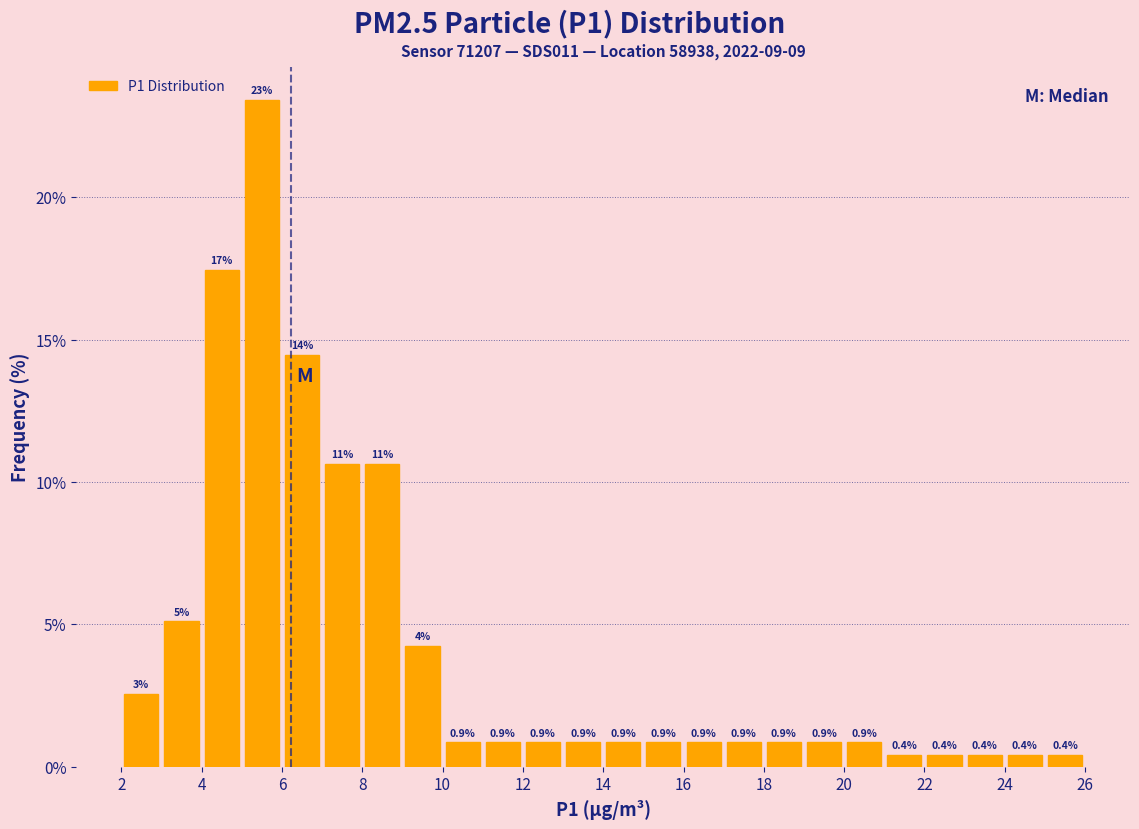

Which range on the x-axis has the tallest bar?

5 to 6